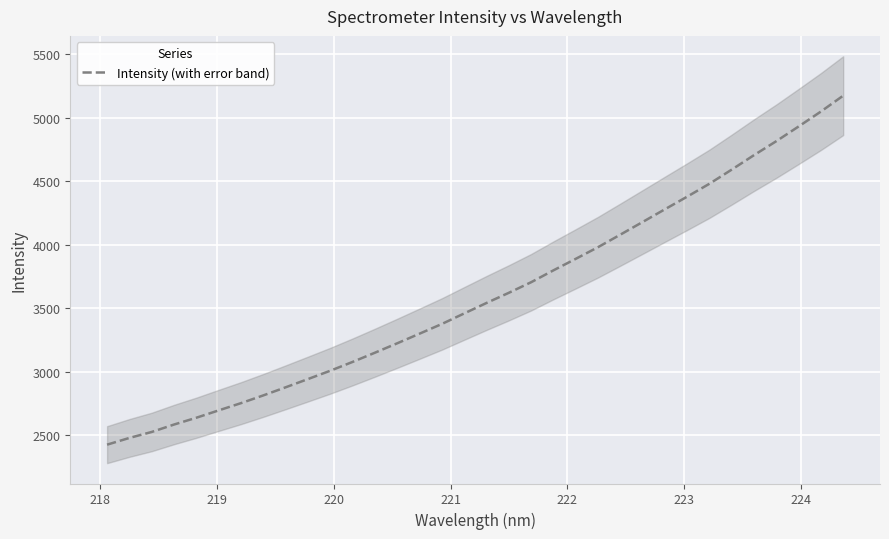

Reading left to right, what are all the values shown in this chart?

2426.1	2479.1	2526.1	2584.7	2638.2	2696.1	2753.1	2814.1	2877.8	2942.6	3008.2	3077.7	3150.1	3224.3	3299.9	3376.3	3459.2	3541.6	3621.4	3704.7	3798.3	3888.8	3980.6	4079.1	4178.8	4278.8	4378.4	4480.1	4591.4	4705.2	4815.1	4930.6	5048.1	5172.9